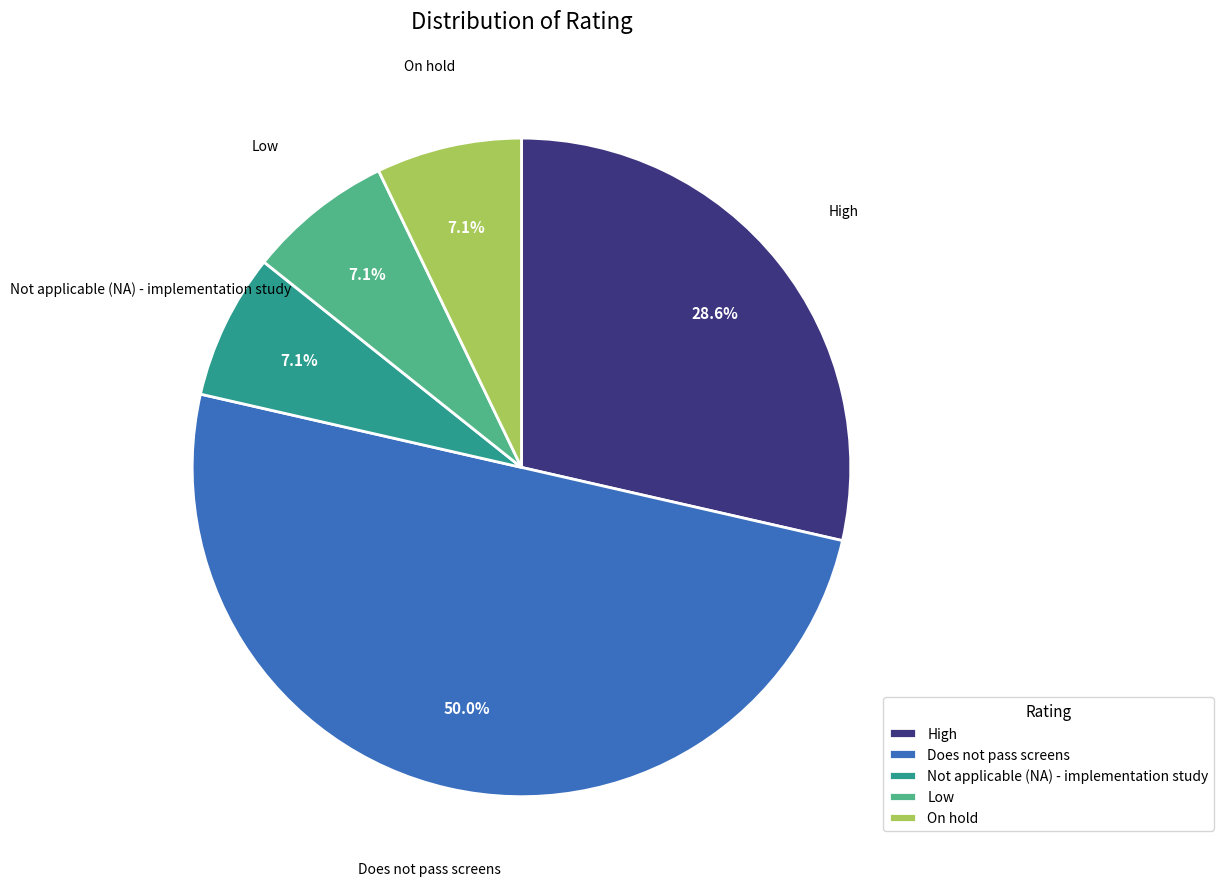

To the nearest percent, what percentage of the pie is High?

29%